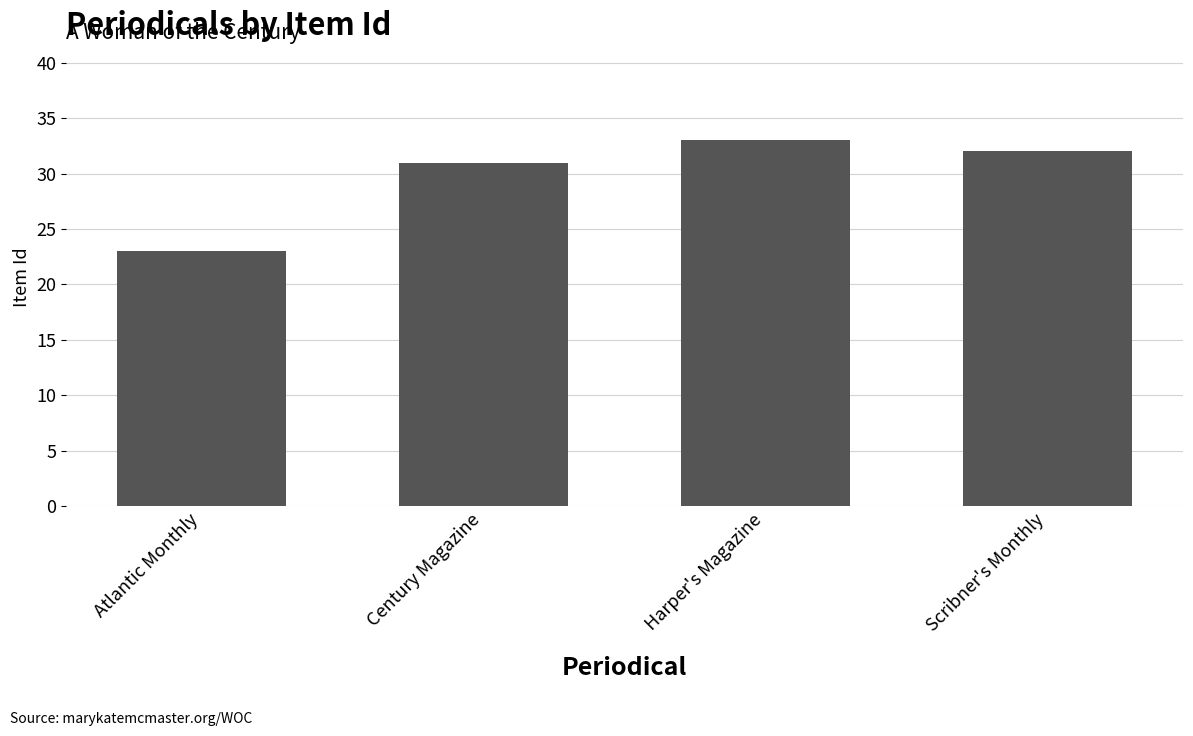

What is the change in value from Century Magazine to Scribner's Monthly?

+1